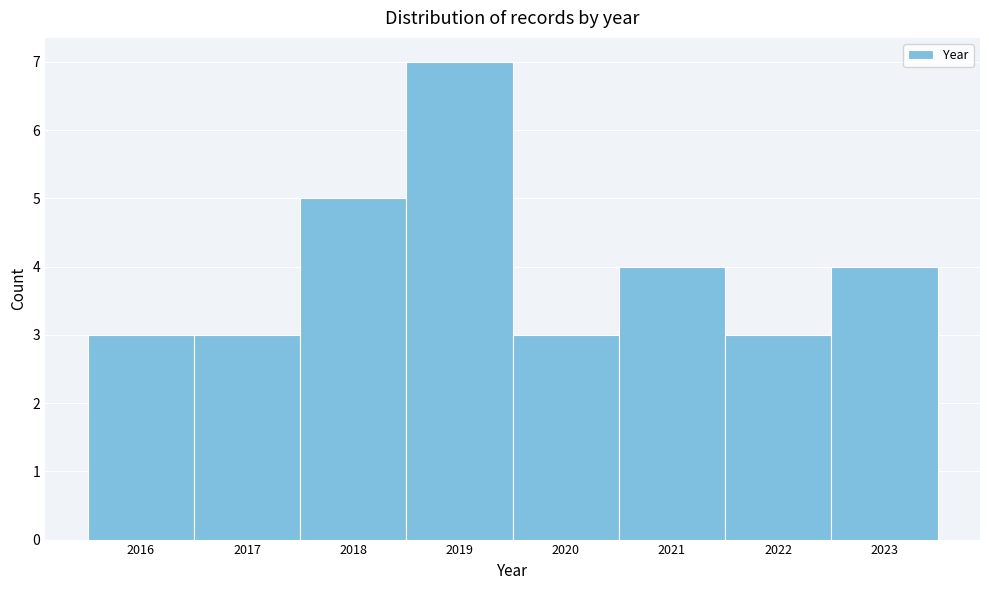

Reading left to right, list every bar in this chart as the range it spans on the x-axis followed by its height. The values are not printed on the chart, so give them approximately, as read against the axis.

2015.5 to 2016.5: 3
2016.5 to 2017.5: 3
2017.5 to 2018.5: 5
2018.5 to 2019.5: 7
2019.5 to 2020.5: 3
2020.5 to 2021.5: 4
2021.5 to 2022.5: 3
2022.5 to 2023.5: 4